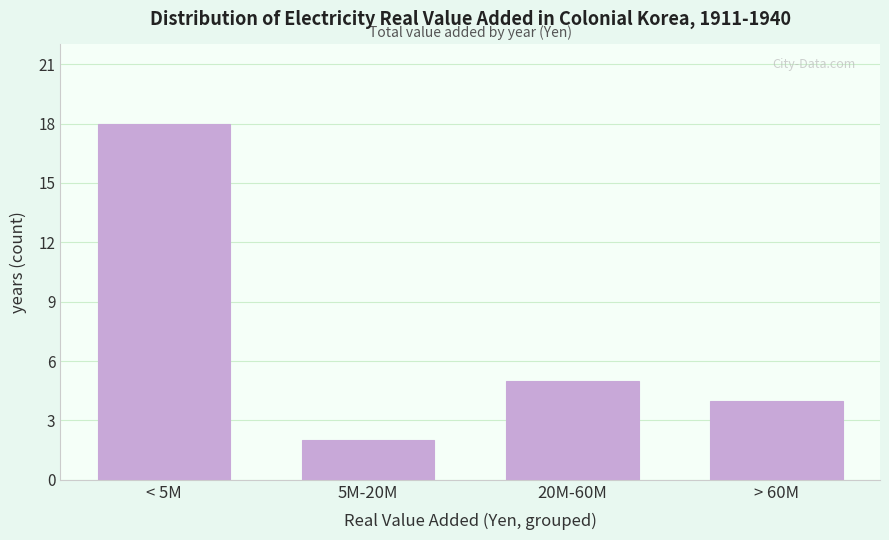

Reading left to right, list all the values displayed in this chart.

18	2	5	4